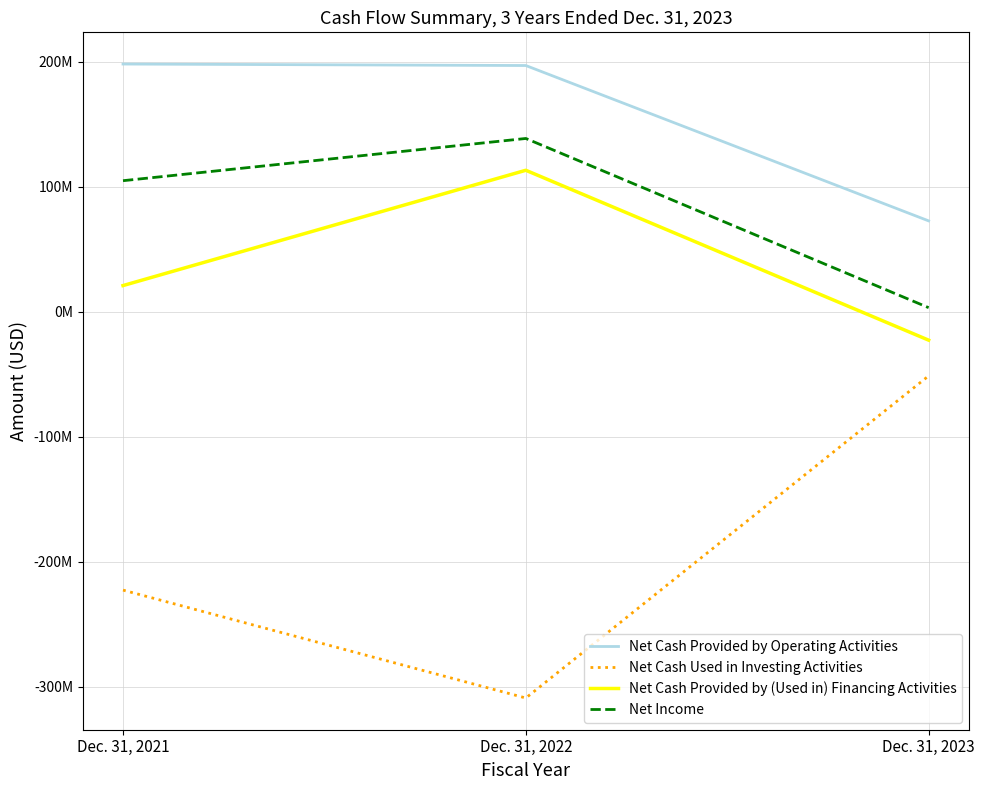

Does the chart have visible grid lines?

Yes